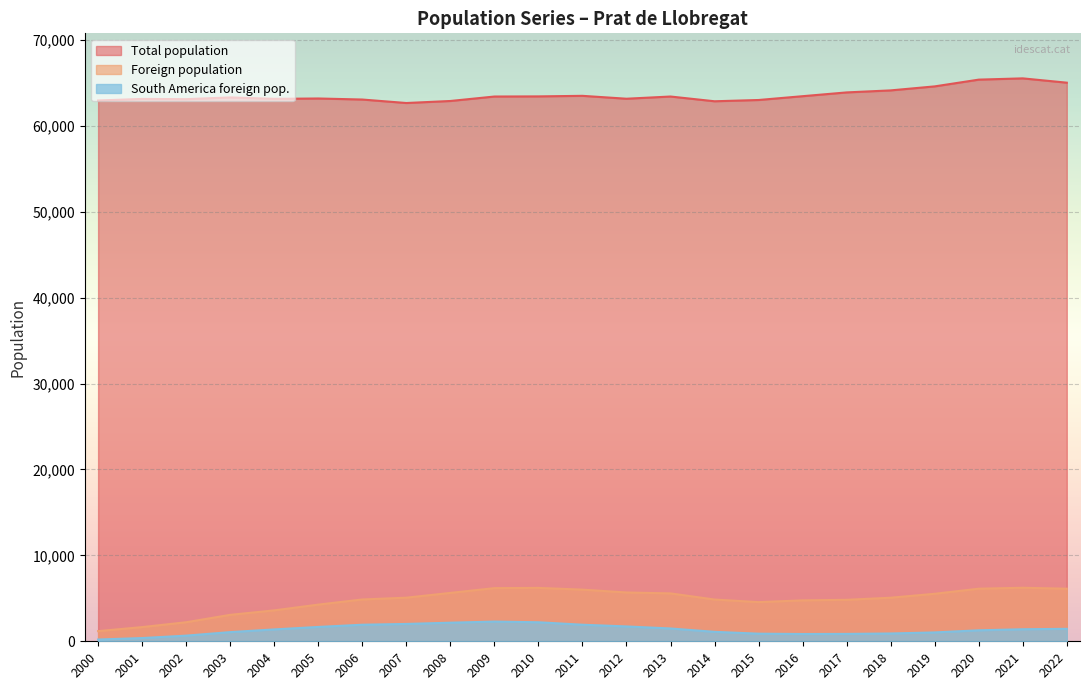

Is the value of Total population at 2008 greater than the value of South America foreign pop. at 2003?

Yes